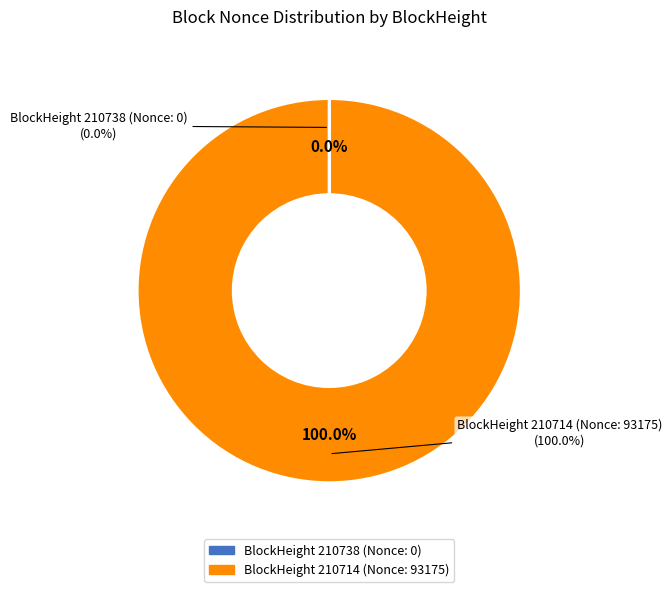

Count the number of slices in the pie.

2